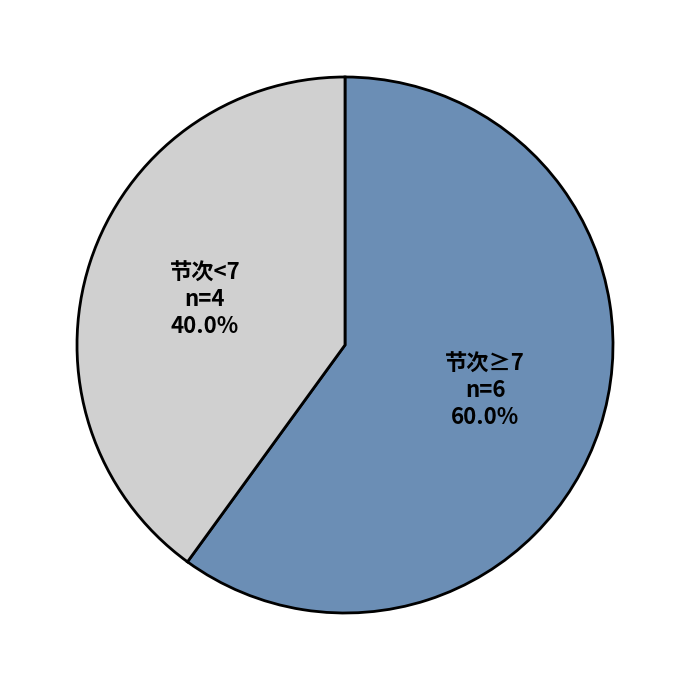

Which slice is the smallest?

节次<7